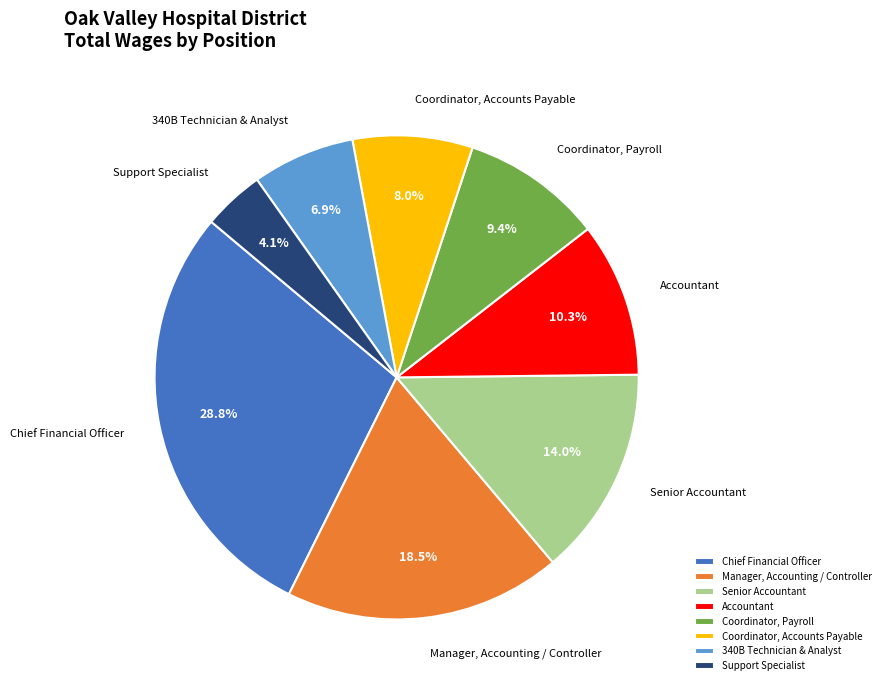

Between Manager, Accounting / Controller and Coordinator, Payroll, which is larger?

Manager, Accounting / Controller